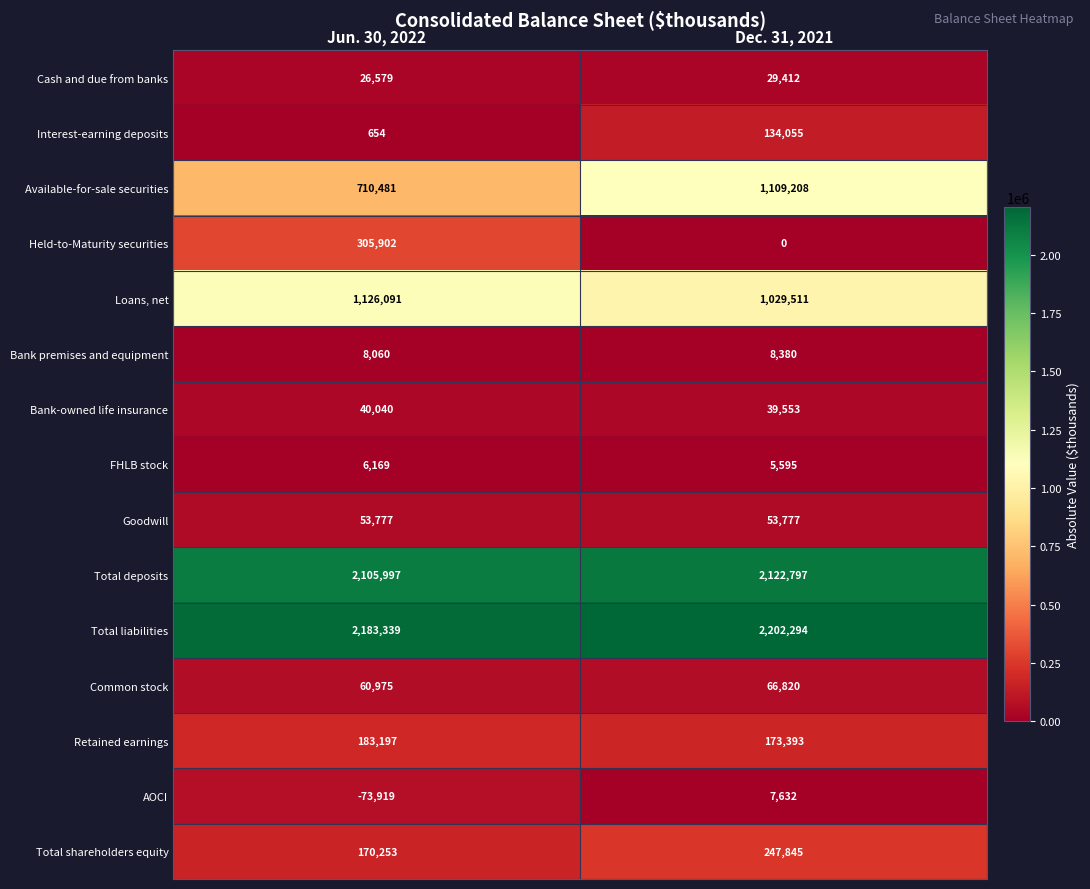

What is the difference between the maximum and minimum values in the Held-to-Maturity securities series?

305902